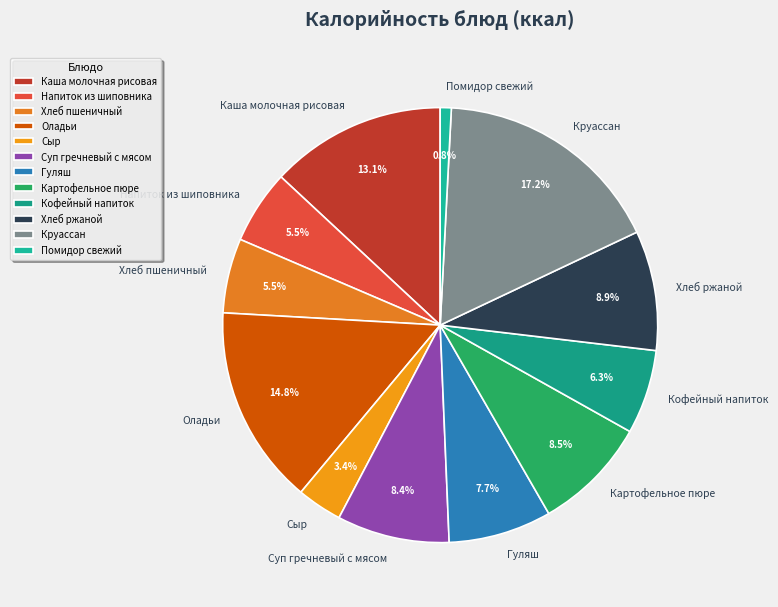

To the nearest percent, what is the average slice percentage?

8%